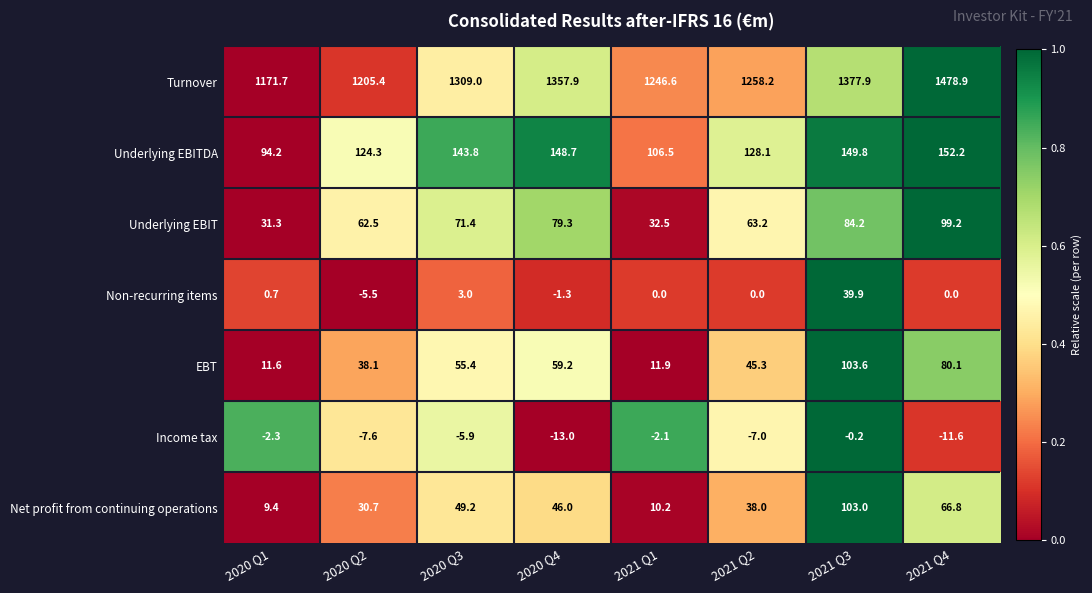

What is the sum of the Income tax values at 2021 Q4 and 2020 Q4?

-24.6